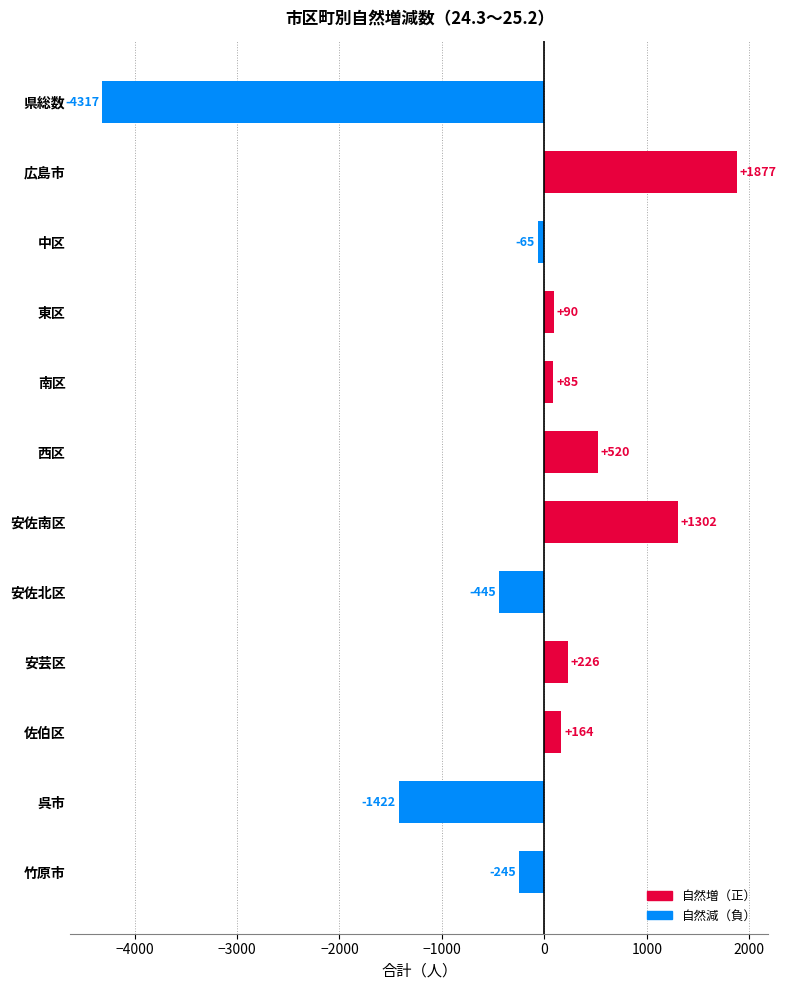

What is the label of the 2nd bar from the bottom?

呉市